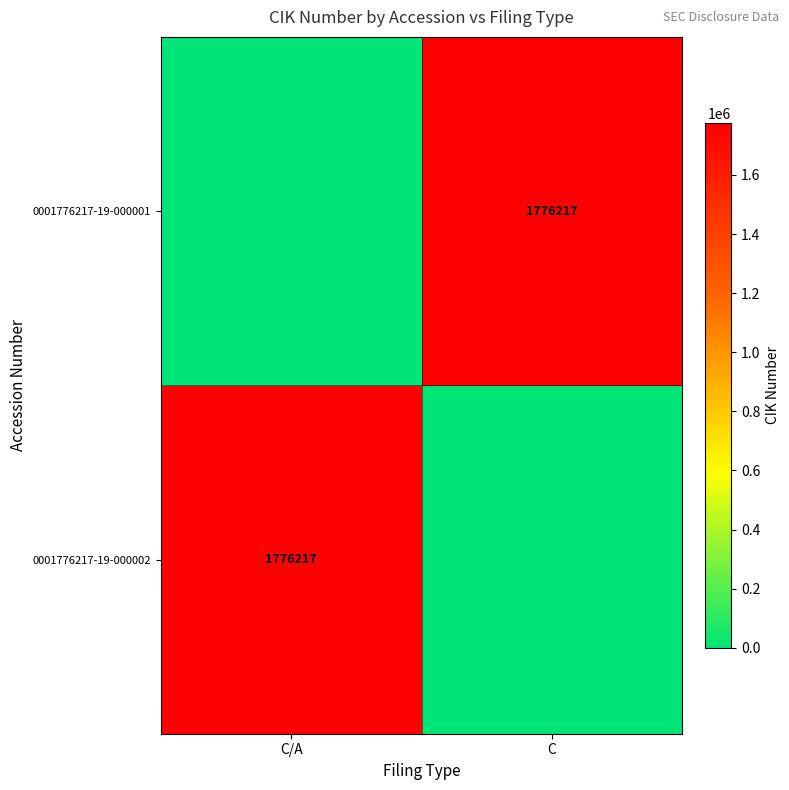

True or false: 0001776217-19-000001 has a value of 2945962 at C.

False